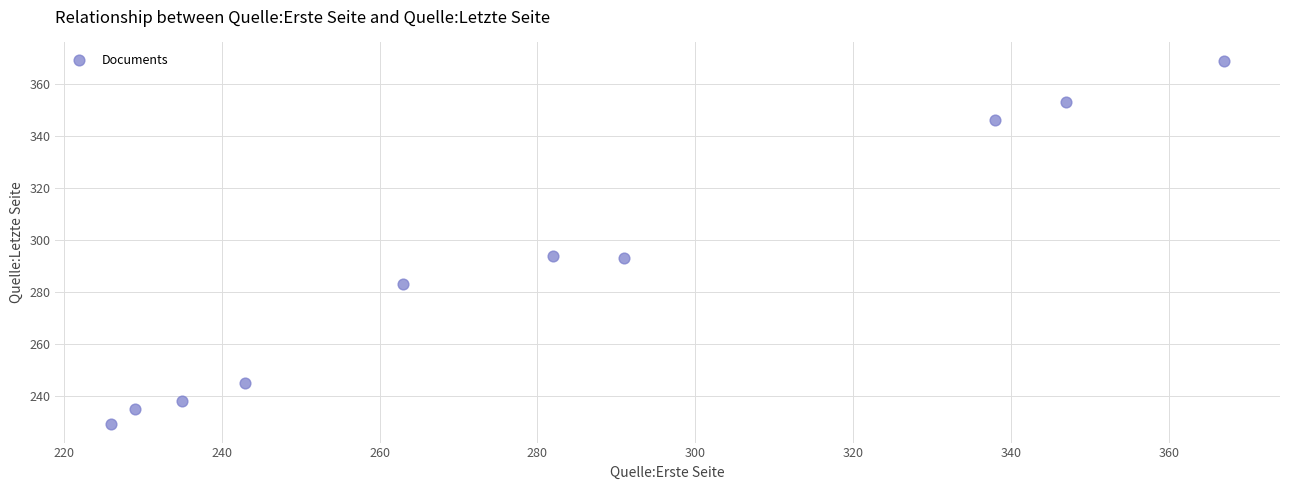

What is the range of X values (max minus min)?

141